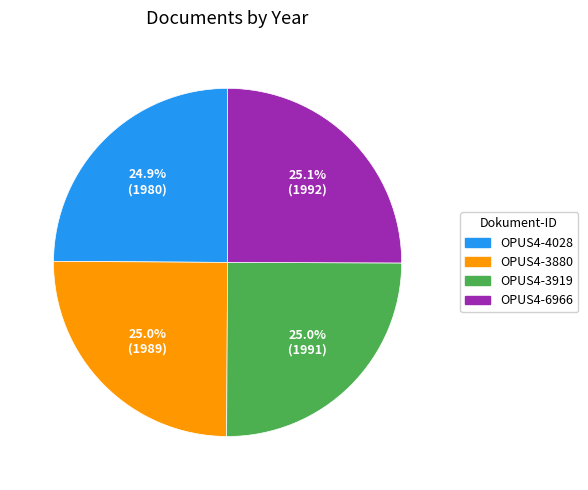

What is the ratio of the value at OPUS4-4028 to the value at OPUS4-3880?

1.0